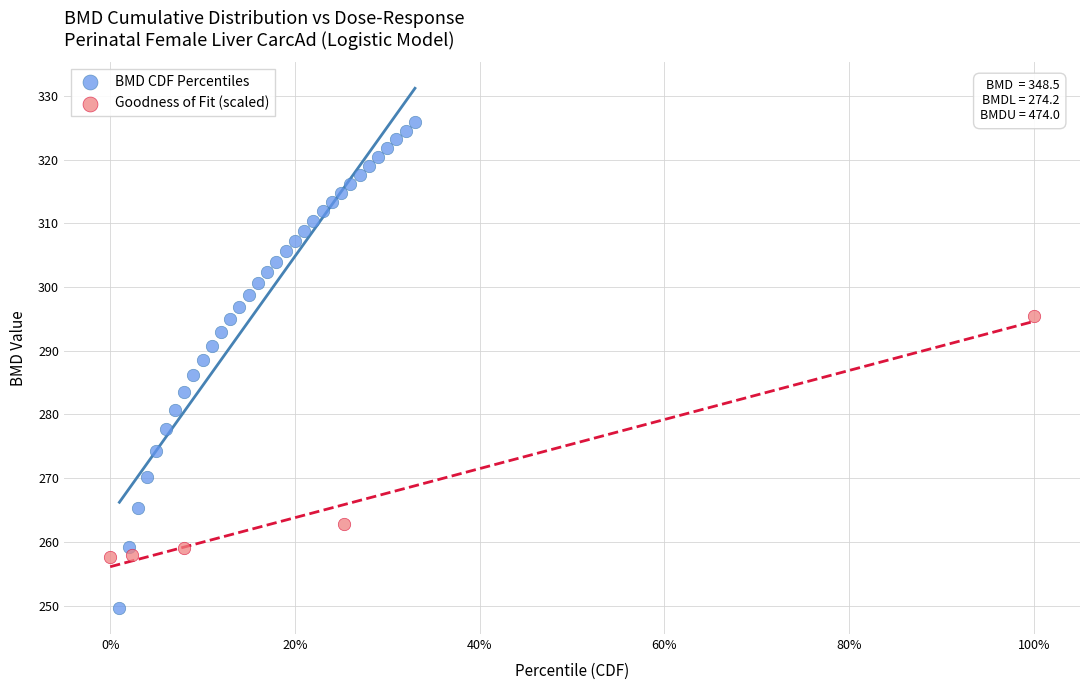

Which series has the largest Y range (max minus min)?

BMD CDF Percentiles